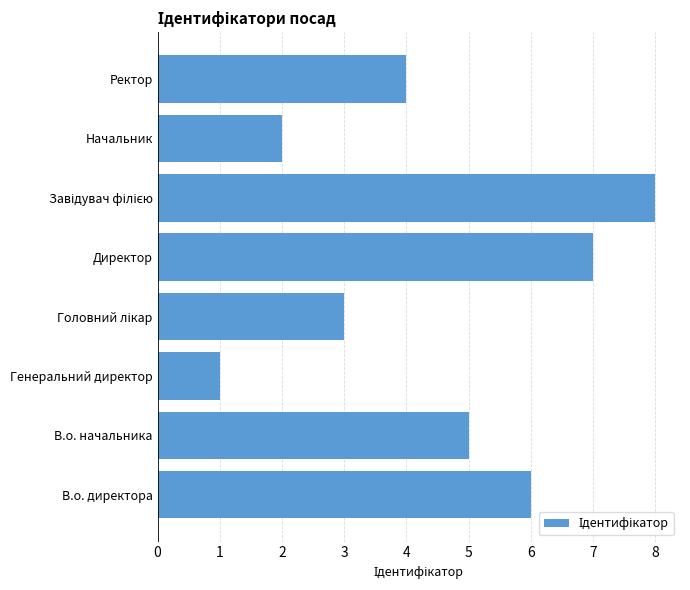

What is the difference between the maximum and minimum values?

7